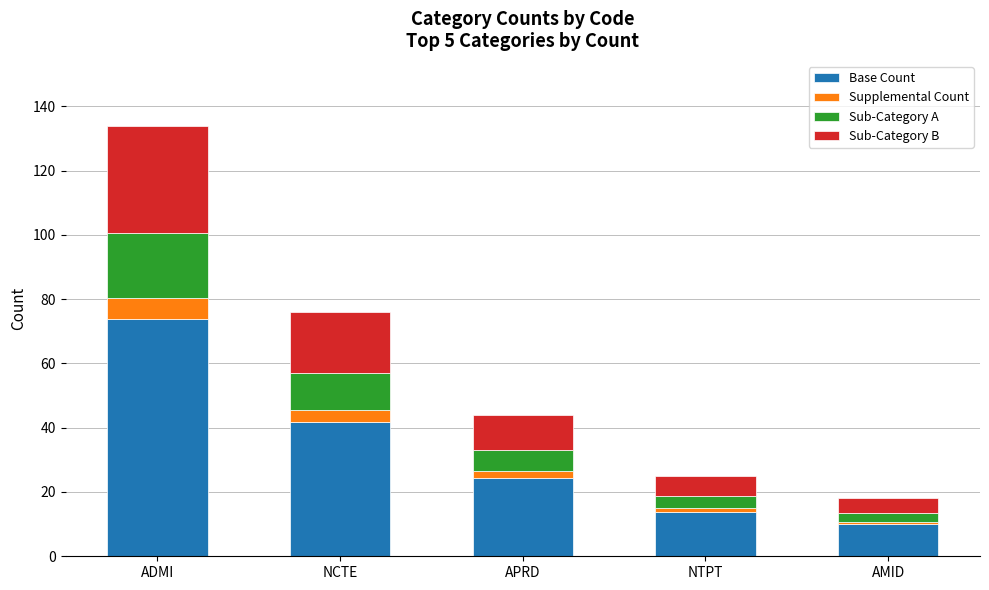

What is the average value of the Base Count series?

32.7